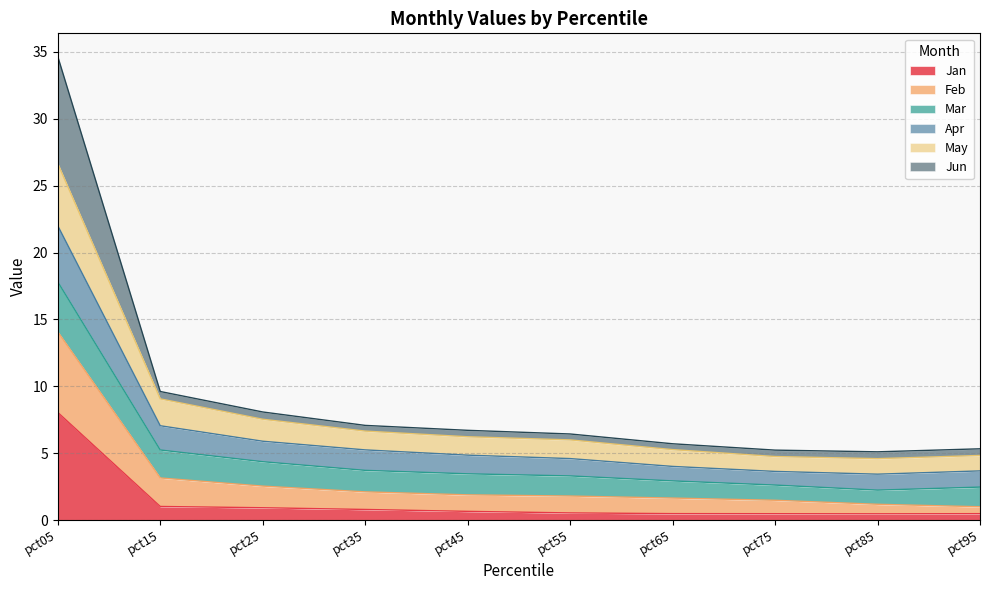

How many lines are shown in the chart?

6